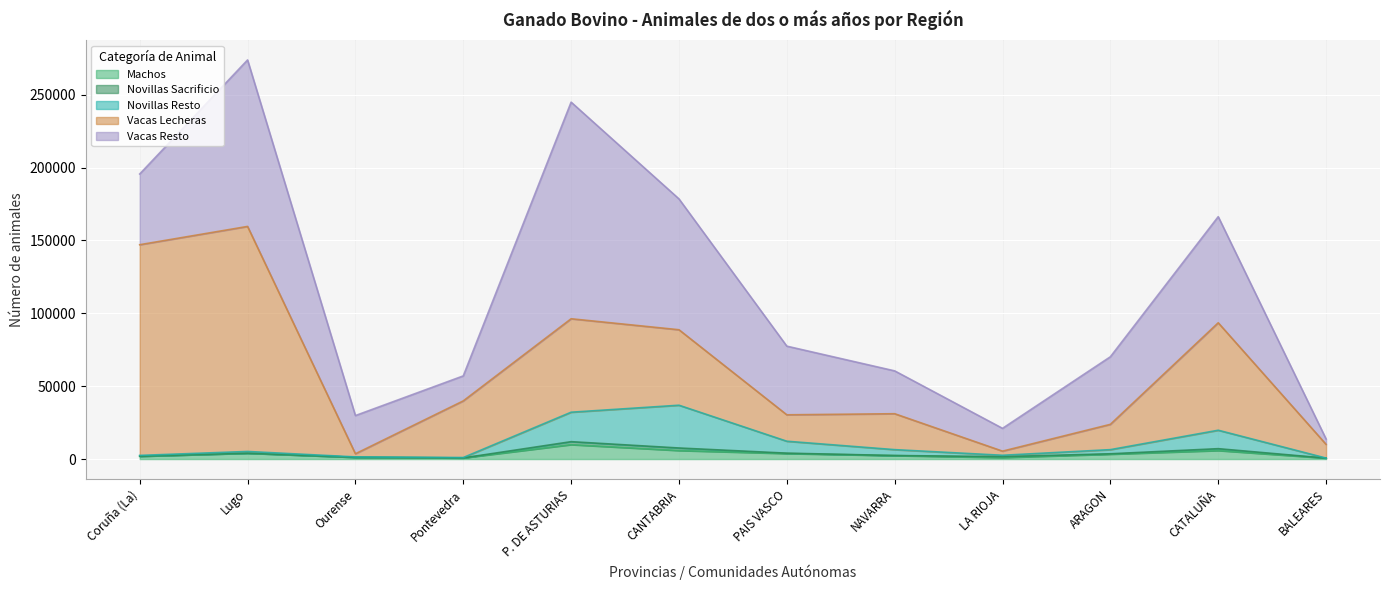

True or false: Novillas Sacrificio has more than 1 interior local peaks.

True